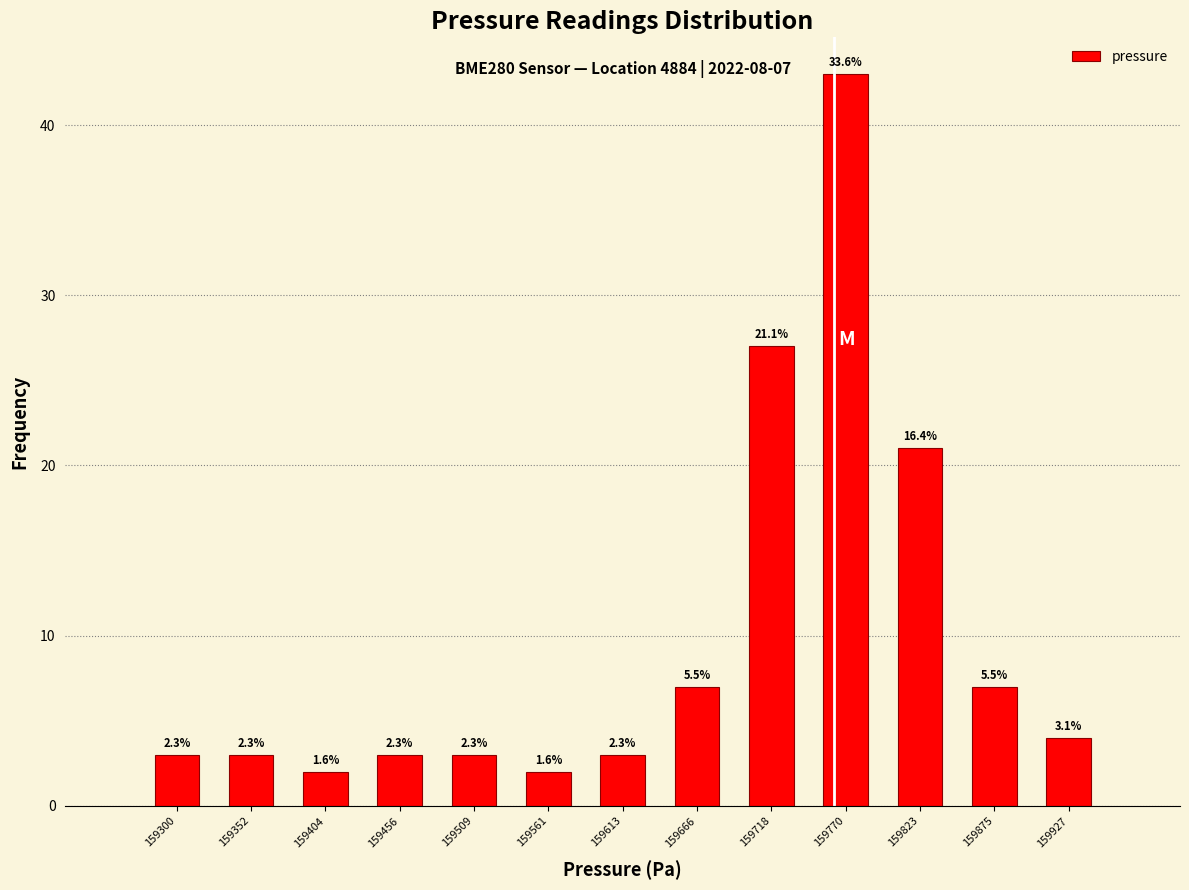

How many bars are there in total?

13